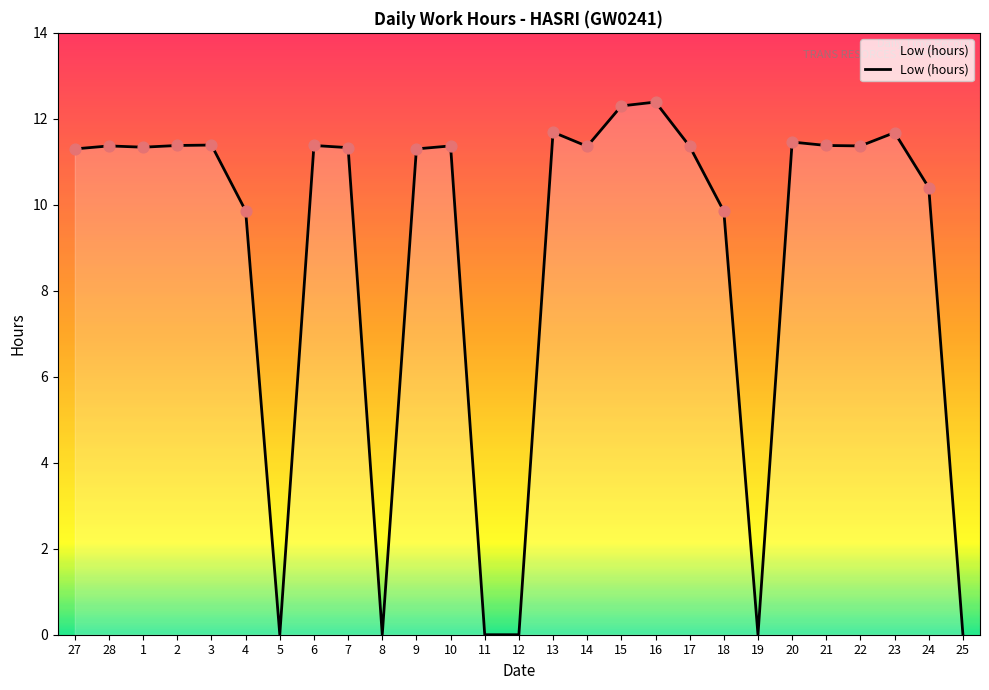

Between 15 and 20, which is larger?

15